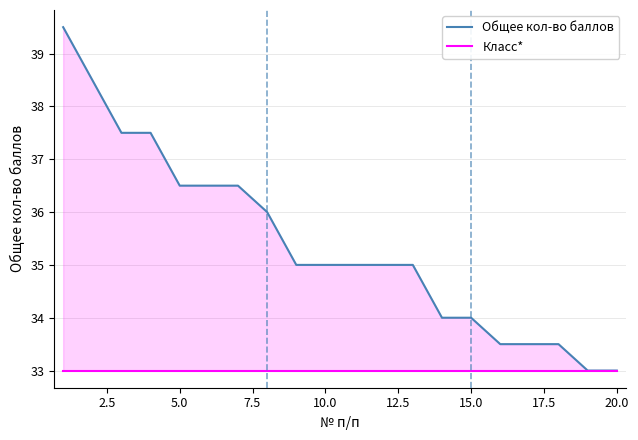

At 10.0, list the series in order from smallest to largest.

Класс*, Общее кол-во баллов